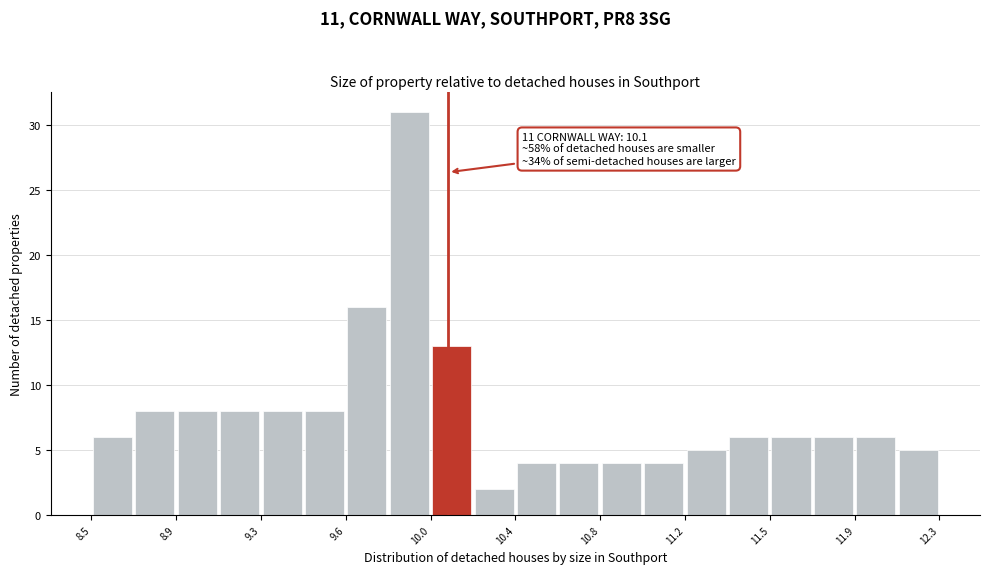

Read against the x-axis, roughly where is the centre of the tallest bar?

9.95